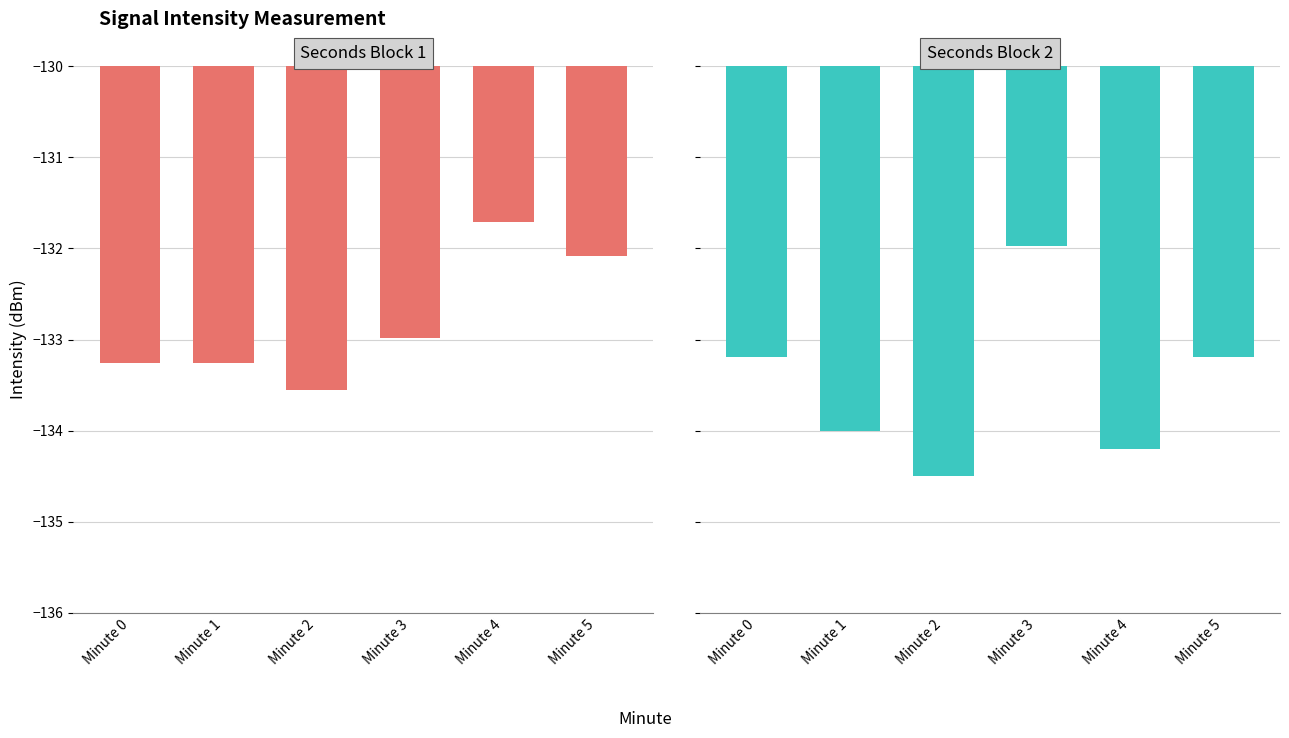

List the labels in order of Seconds Block 2 value, largest first.

Minute 3, Minute 0, Minute 5, Minute 1, Minute 4, Minute 2